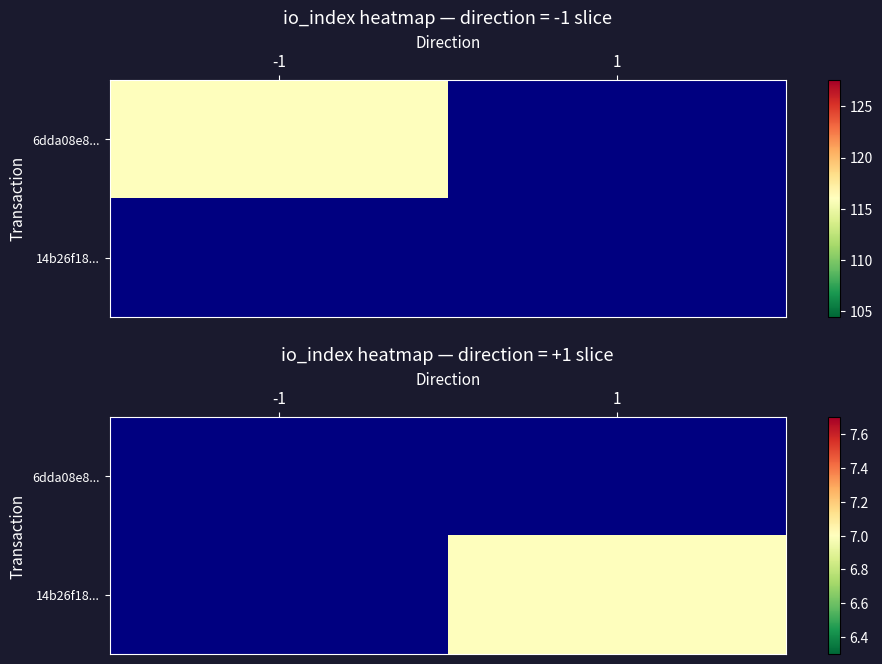

Rank the series at -1 from highest to lowest value.

6dda08e8..., 14b26f18...